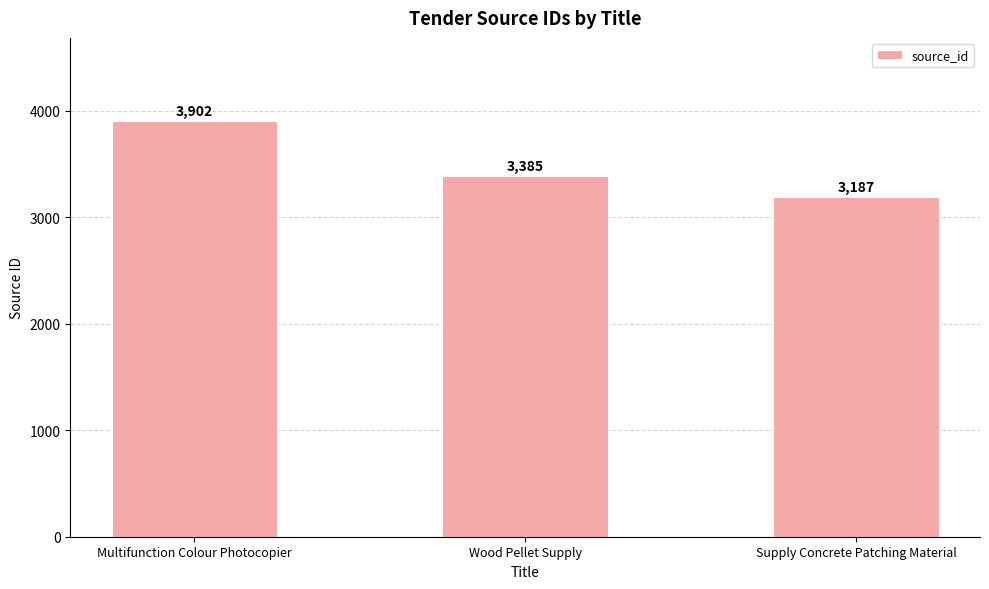

The chart shows a value of 3902 at Multifunction Colour Photocopier. True or false?

True